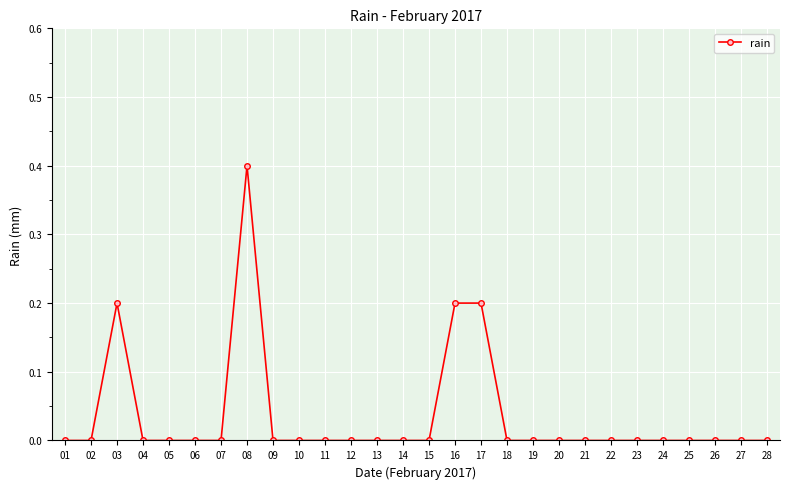

True or false: there are more than 0 points higher than both neighbors.

True